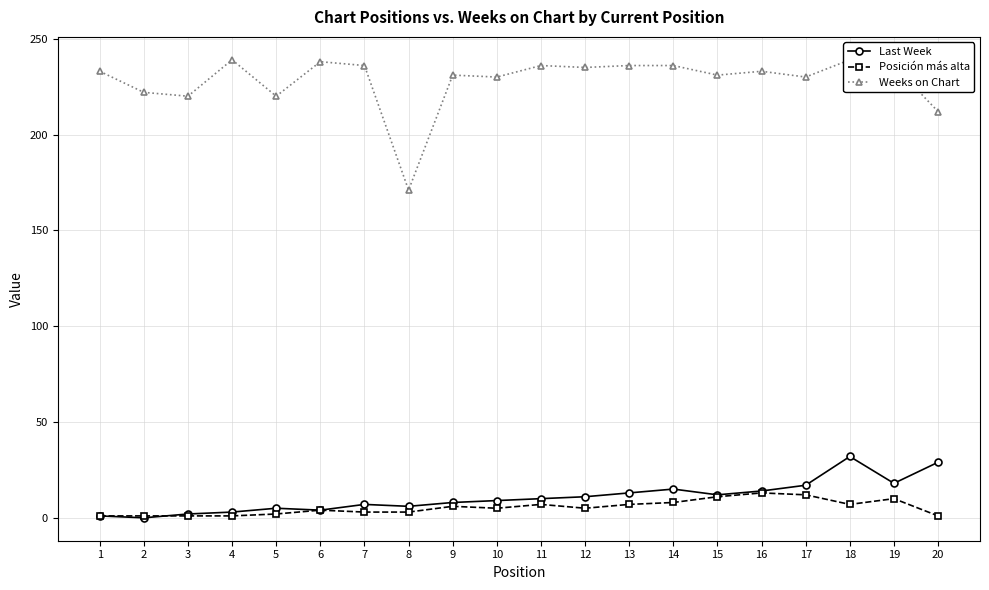

Does the chart have visible grid lines?

Yes